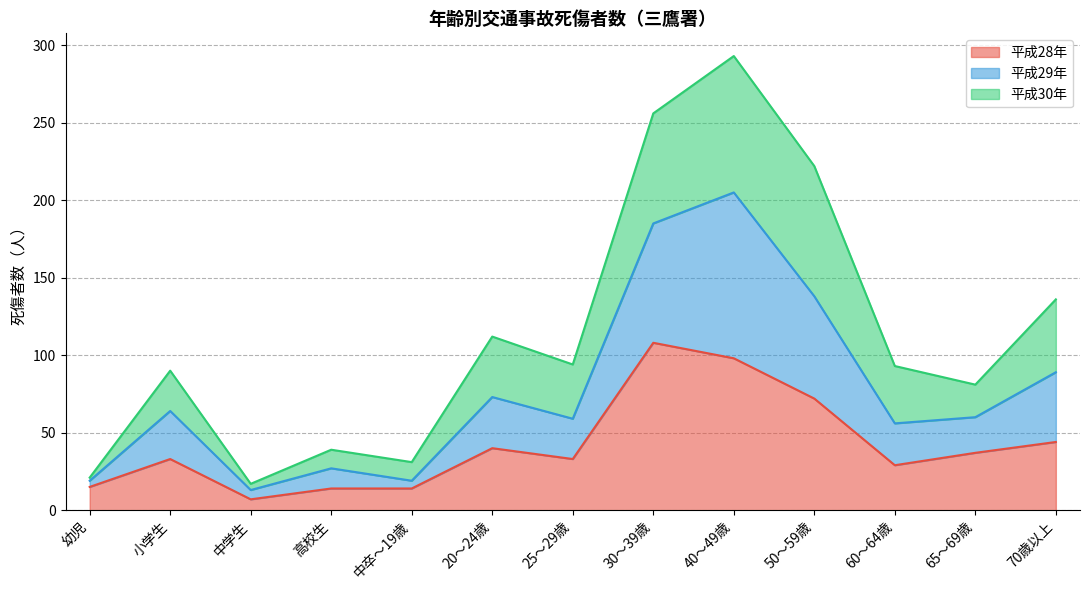

What is the label of the 13th point from the left?

70歳以上